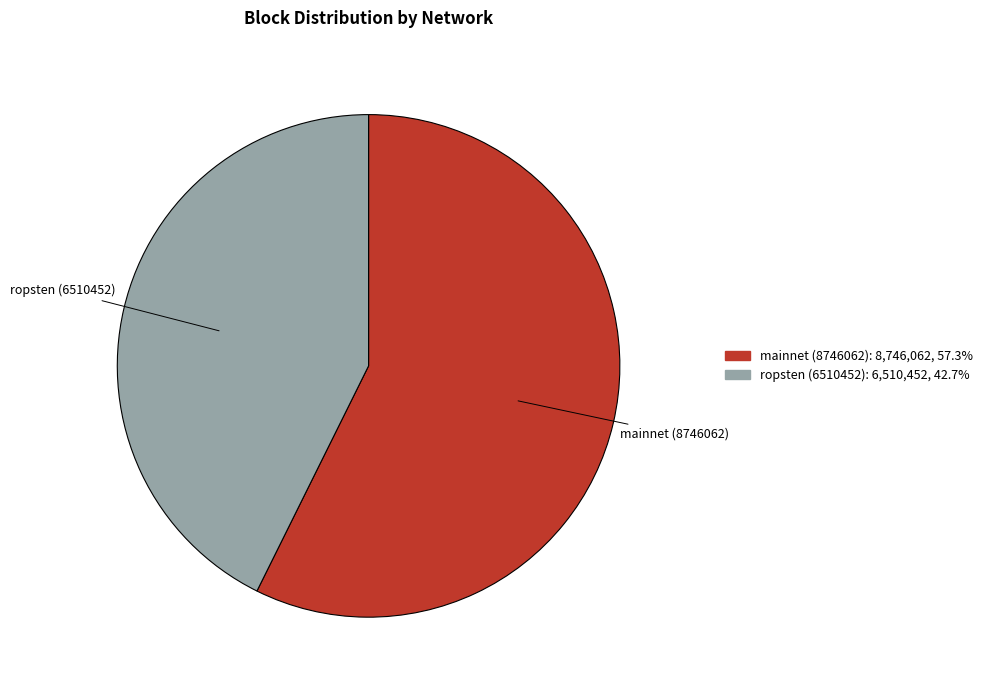

How many slices are in this pie chart?

2